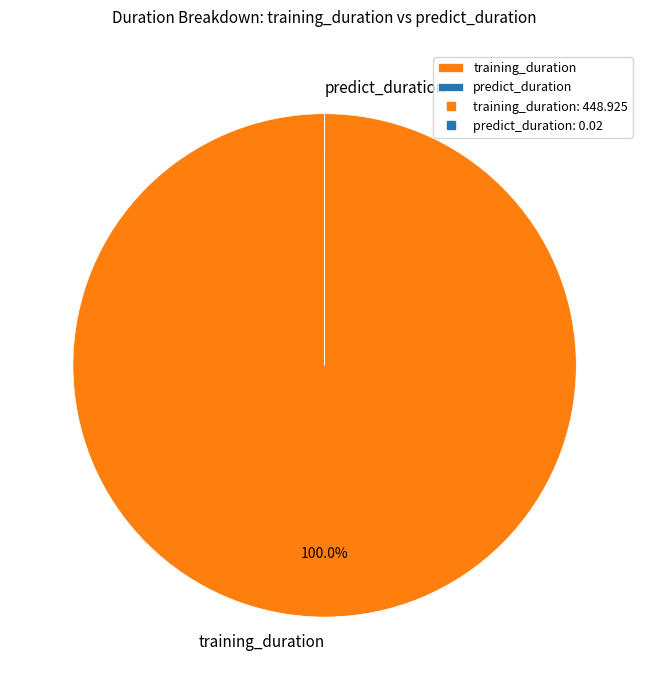

Is training_duration the majority of the pie?

Yes